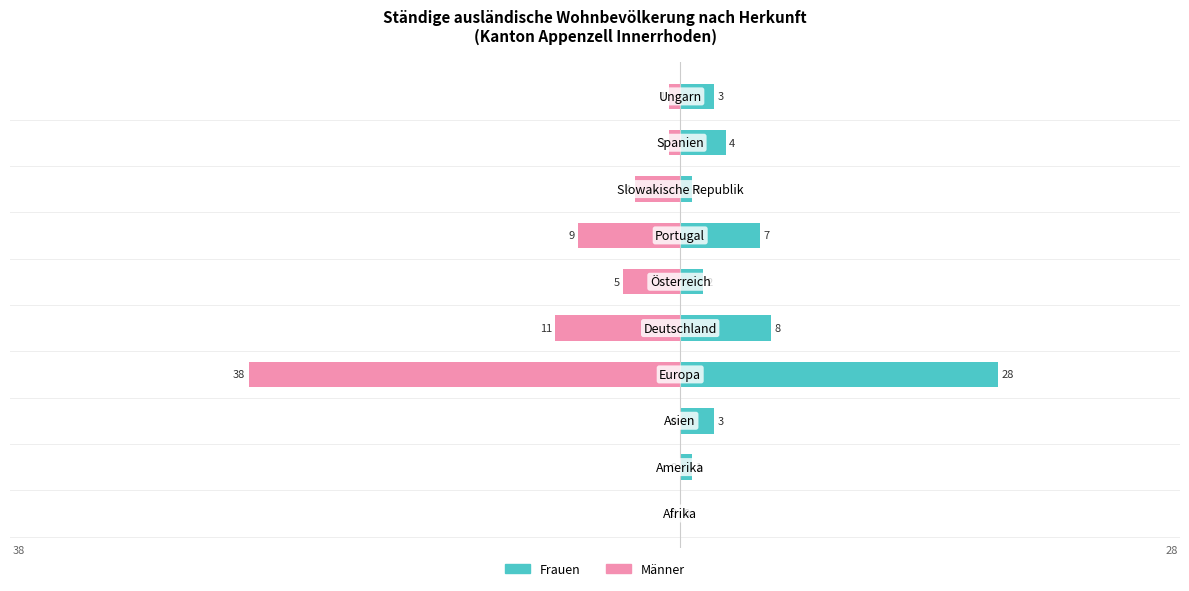

How many series are shown in this chart?

2